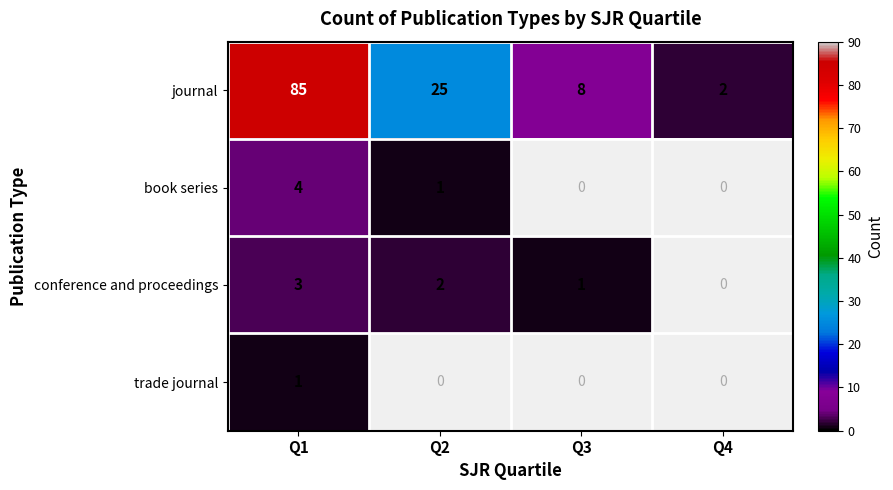

Which category has the lowest value across all series?

Q2